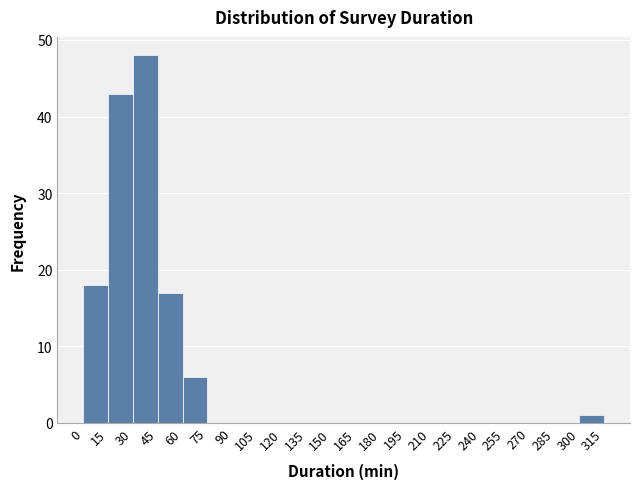

Reading left to right, transcribe this chart: for each bar, give the range it covers on the x-axis and its height. The values are not printed on the chart, so give them approximately, as read against the axis.

0 to 15: 18
15 to 30: 43
30 to 45: 48
45 to 60: 17
60 to 75: 6
75 to 90: 0
90 to 105: 0
105 to 120: 0
120 to 135: 0
135 to 150: 0
150 to 165: 0
165 to 180: 0
180 to 195: 0
195 to 210: 0
210 to 225: 0
225 to 240: 0
240 to 255: 0
255 to 270: 0
270 to 285: 0
285 to 300: 0
300 to 315: 1